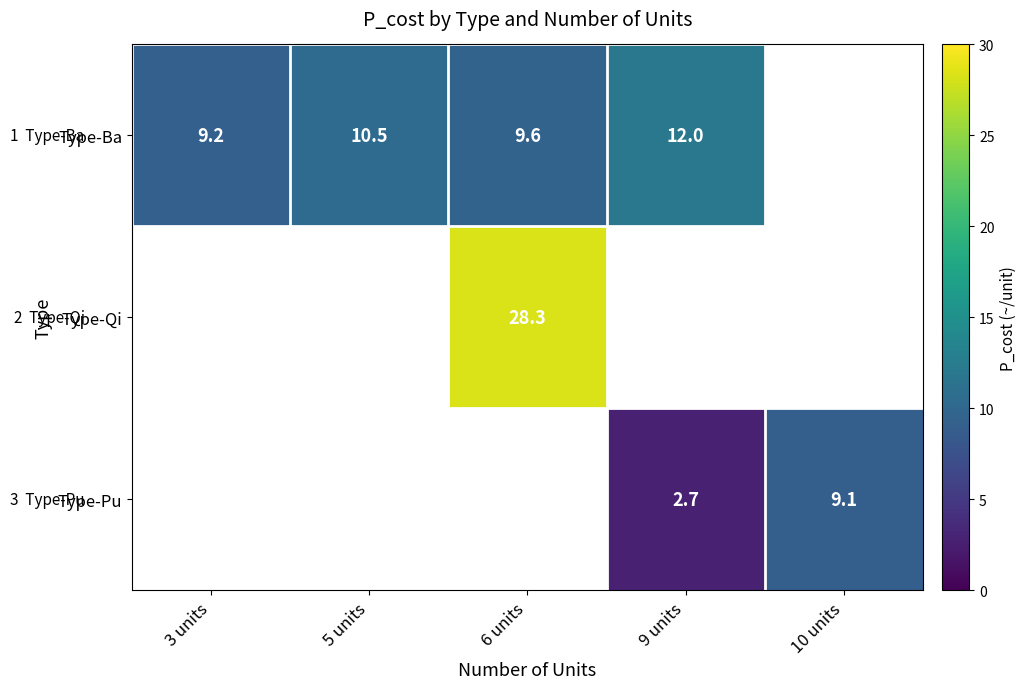

At how many categories does at least one series exceed 24?

1